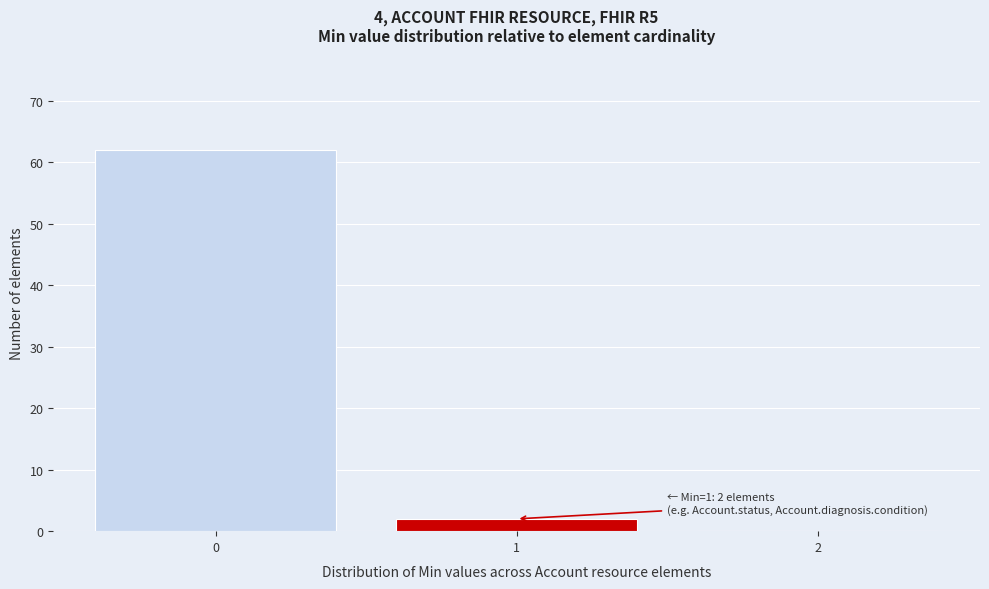

Over which range of the x-axis is the bar tallest?

-0.5 to 0.5